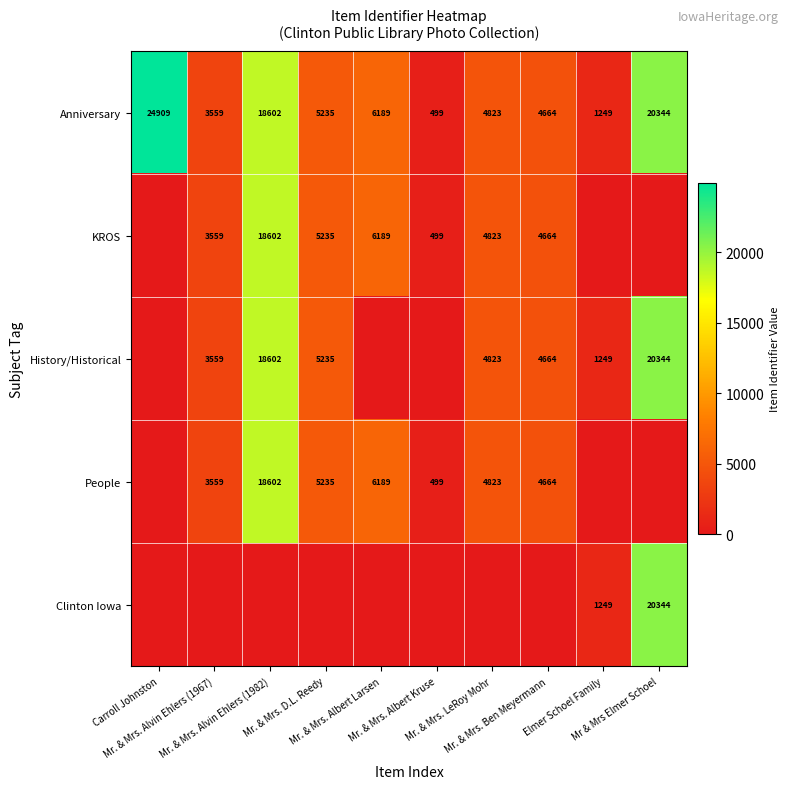

How many data points in KROS are less than 4664?

5